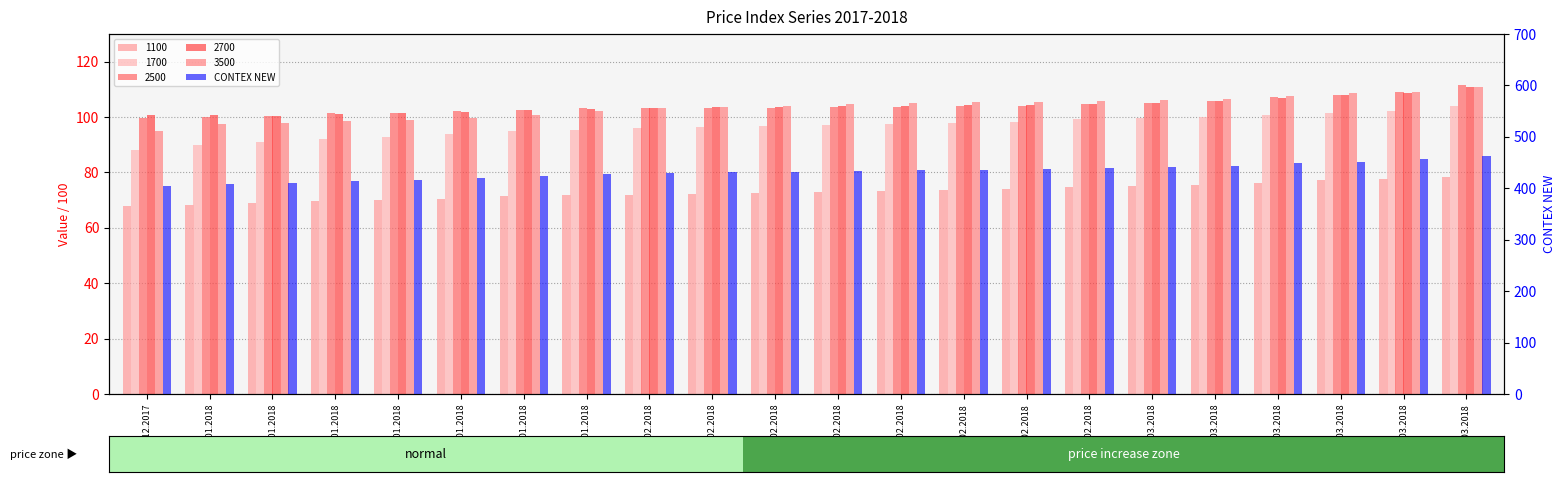

Which category has the lowest value across all series?

21.12.2017